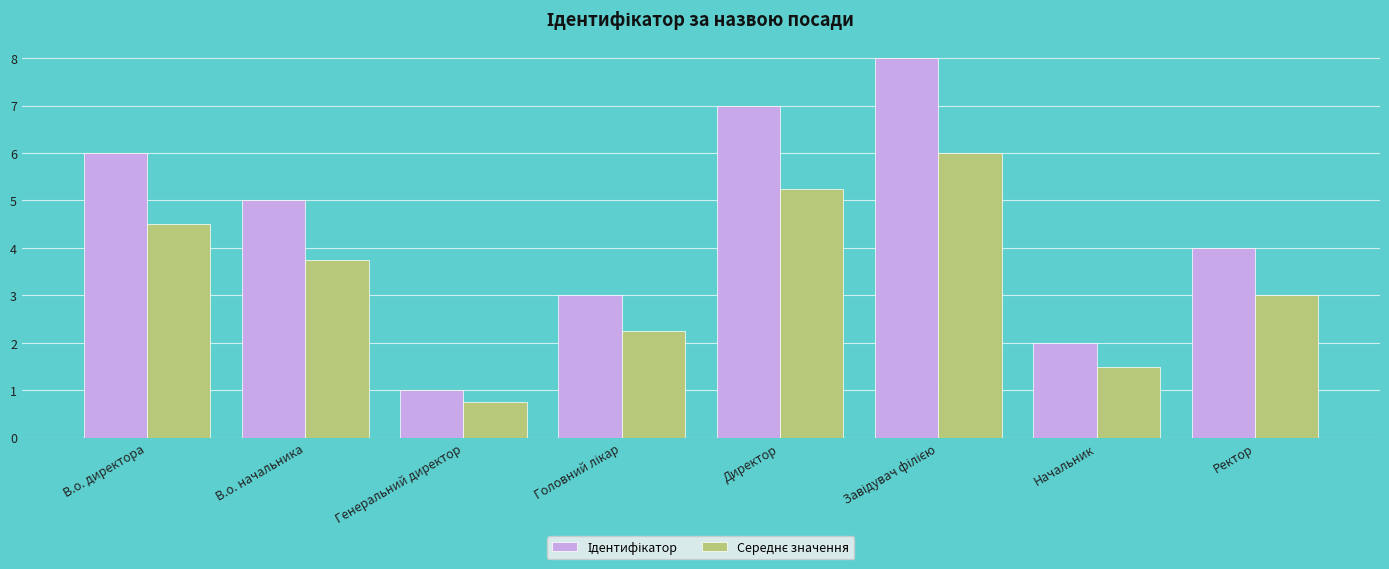

At which category does the chart reach its minimum across all series?

Генеральний директор